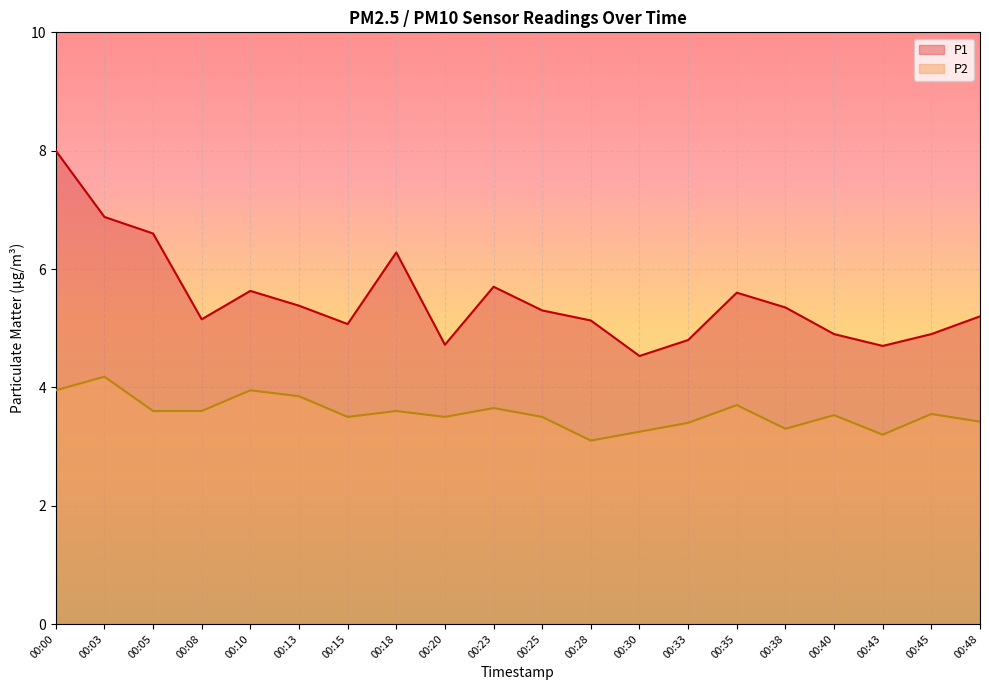

What is the value of the P1 point at the 11th from the left?

5.3